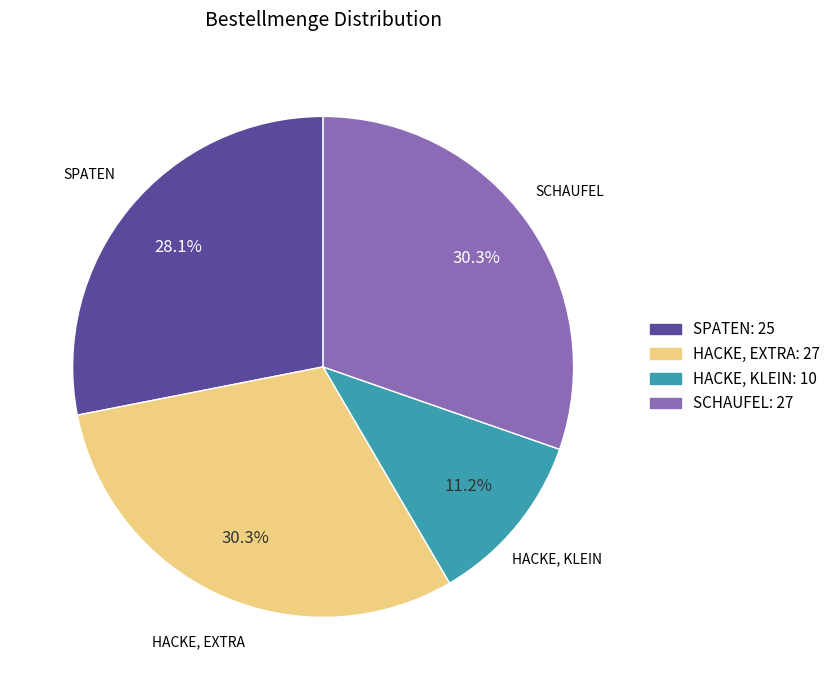

Between SPATEN: 25 and HACKE, EXTRA: 27, which is larger?

HACKE, EXTRA: 27